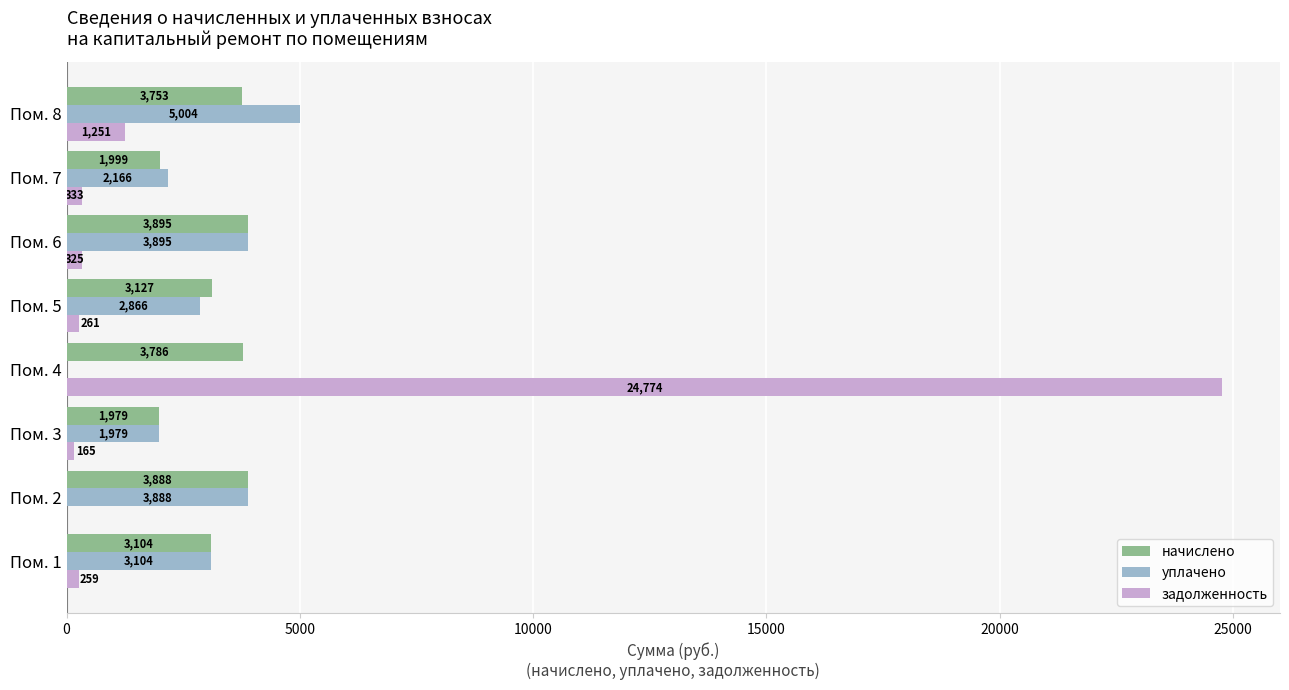

What are all the series names shown in the legend?

начислено, уплачено, задолженность